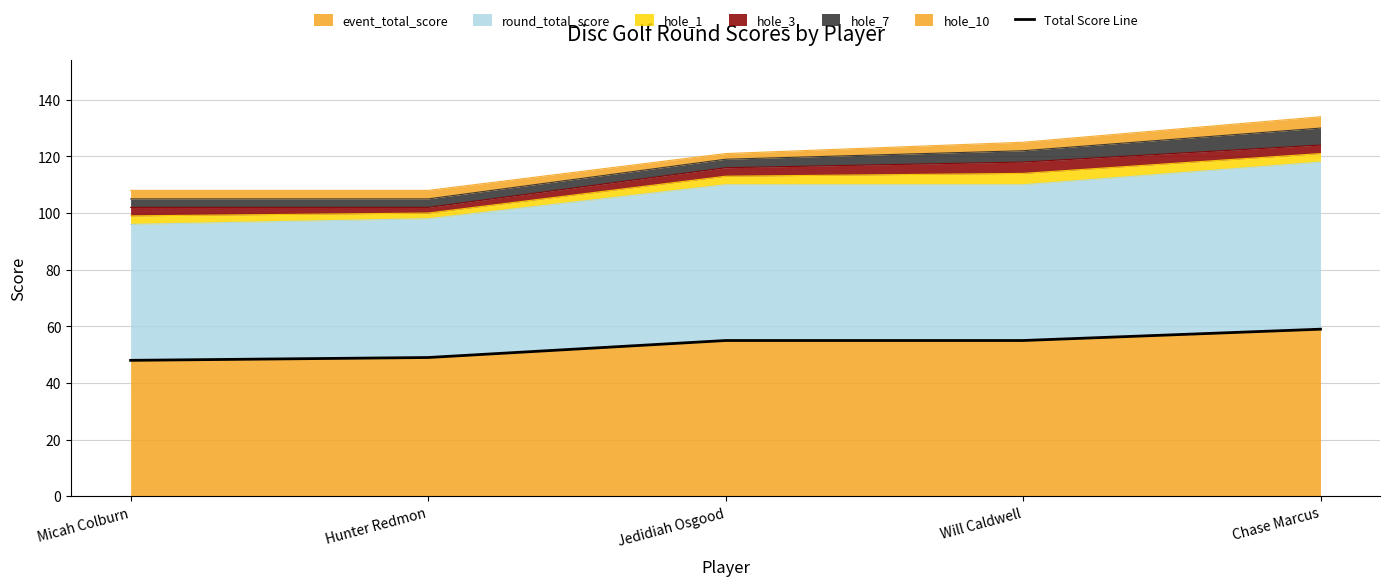

What is the change in value from Jedidiah Osgood to Chase Marcus?

+4